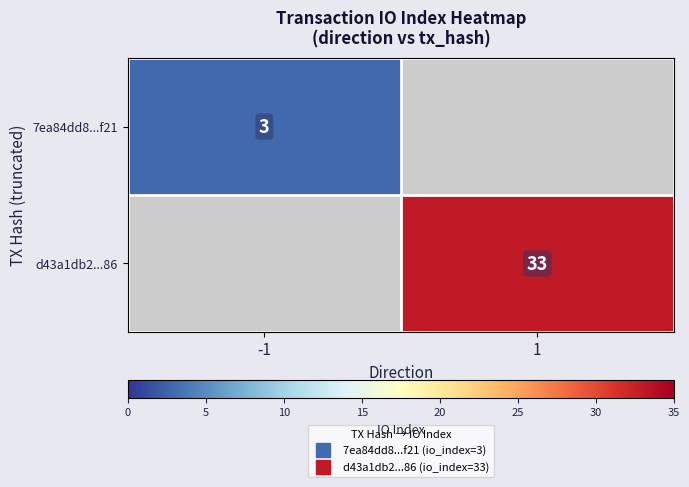

Is the value of 7ea84dd8...f21 at 1 greater than the value of d43a1db2...86 at -1?

No